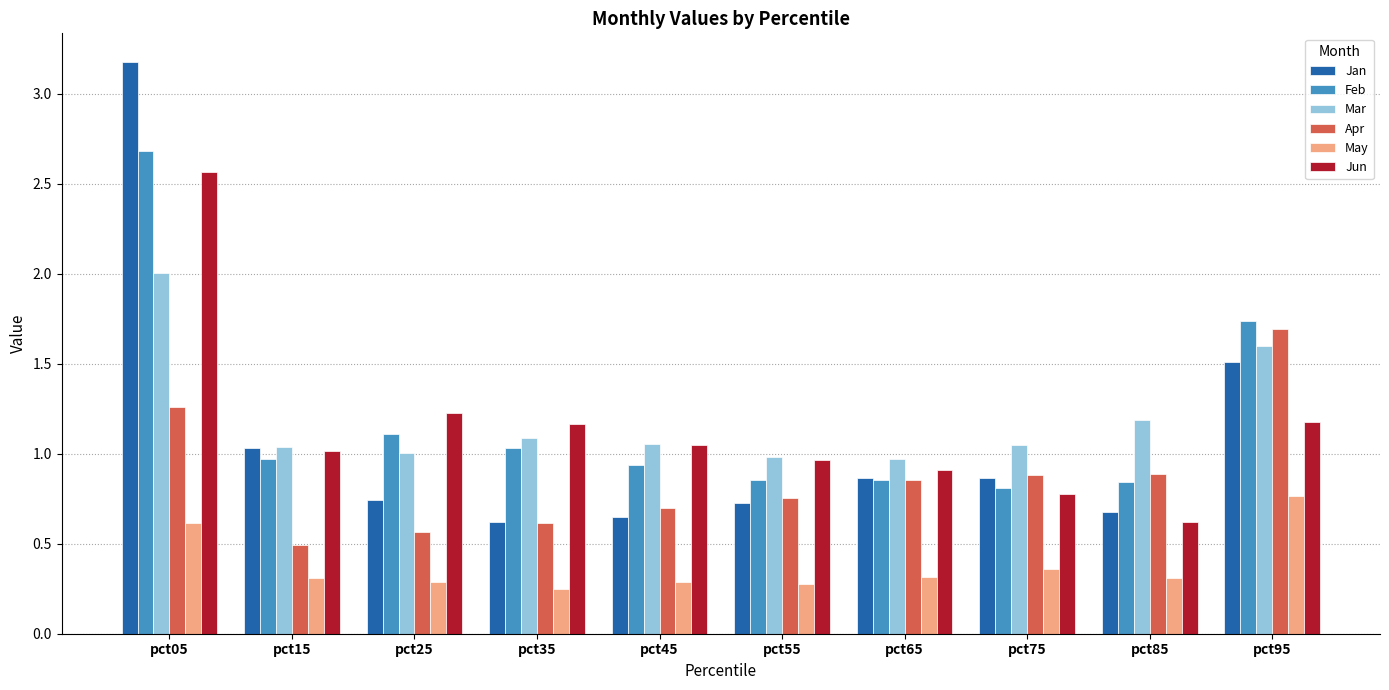

Count the May values in the range 0 to 1.

10